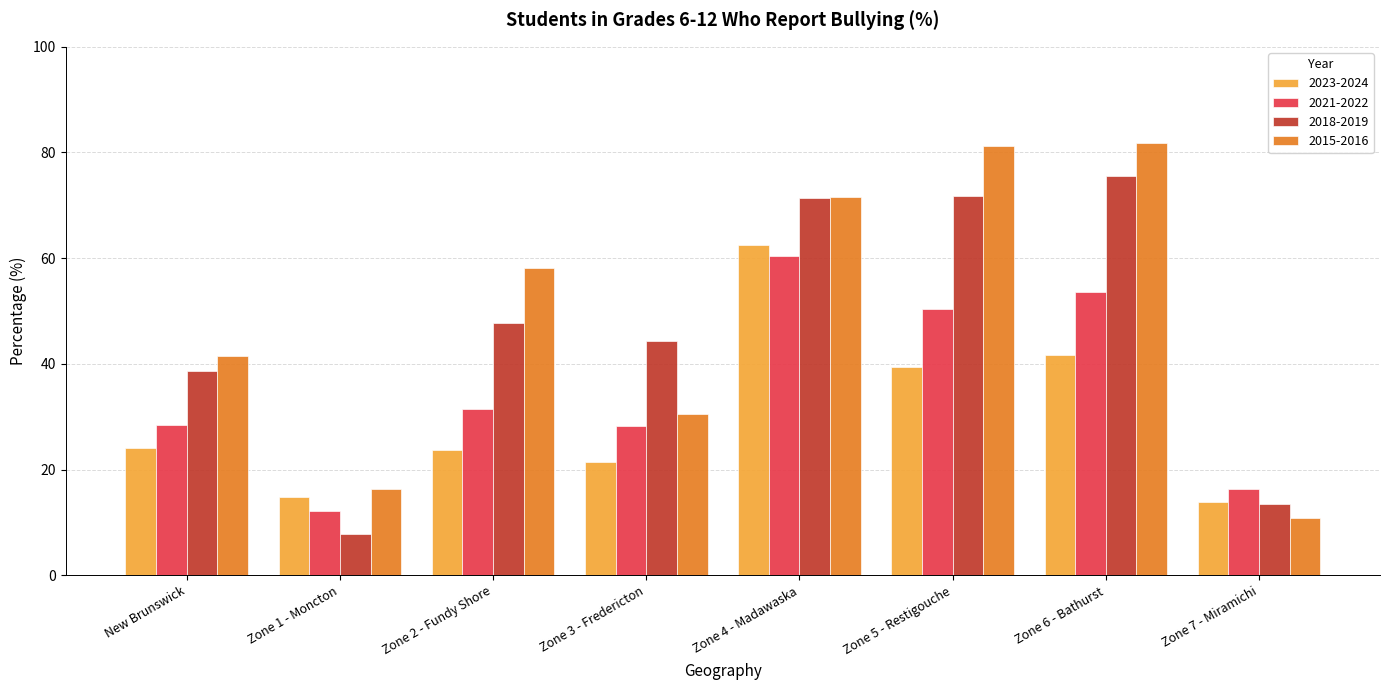

What is the sum of the 2021-2022 values at Zone 5 - Restigouche and New Brunswick?

78.8